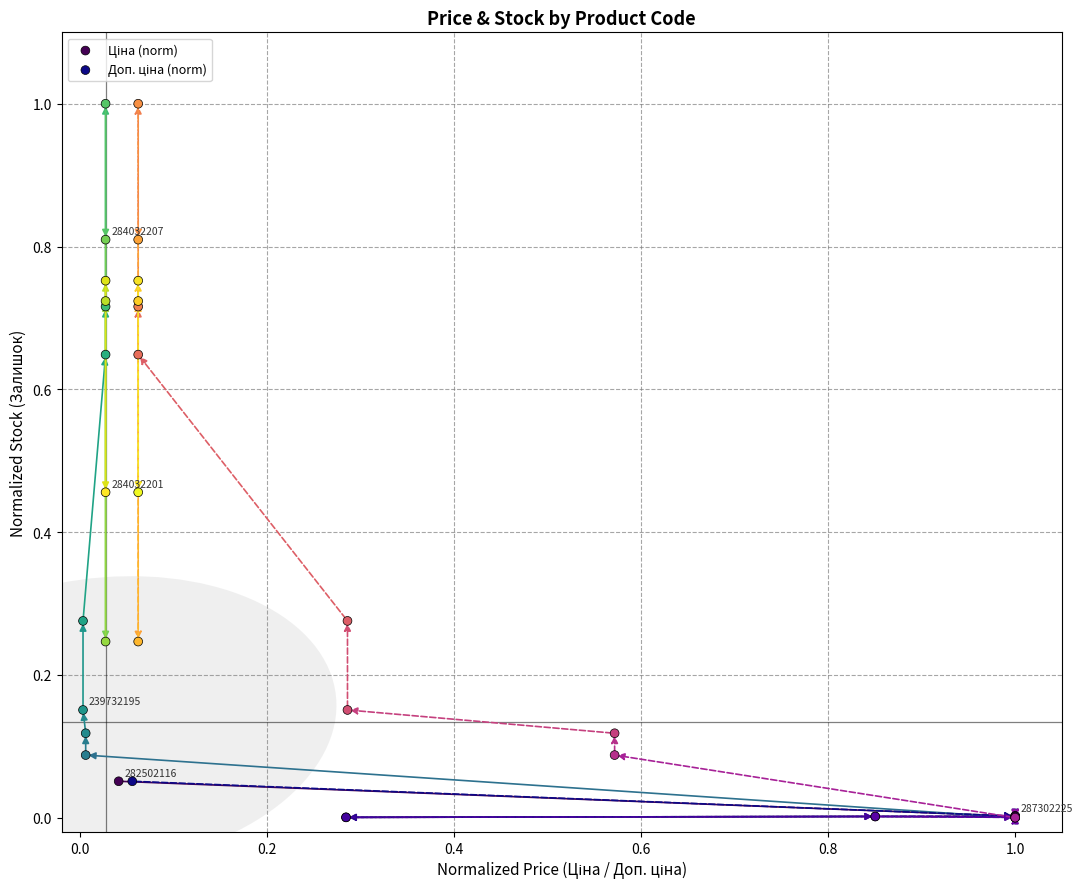

Which series contains the highest Y value?

Ціна (norm)